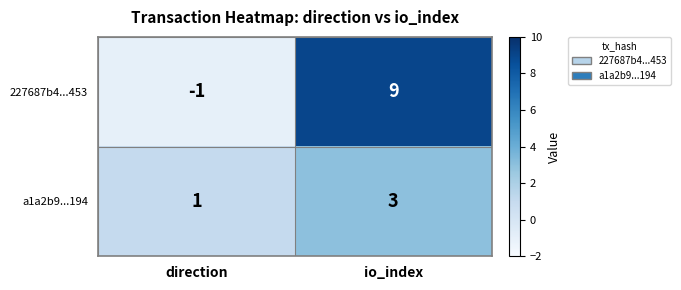

What is the sum of the a1a2b9...194 values at io_index and direction?

4